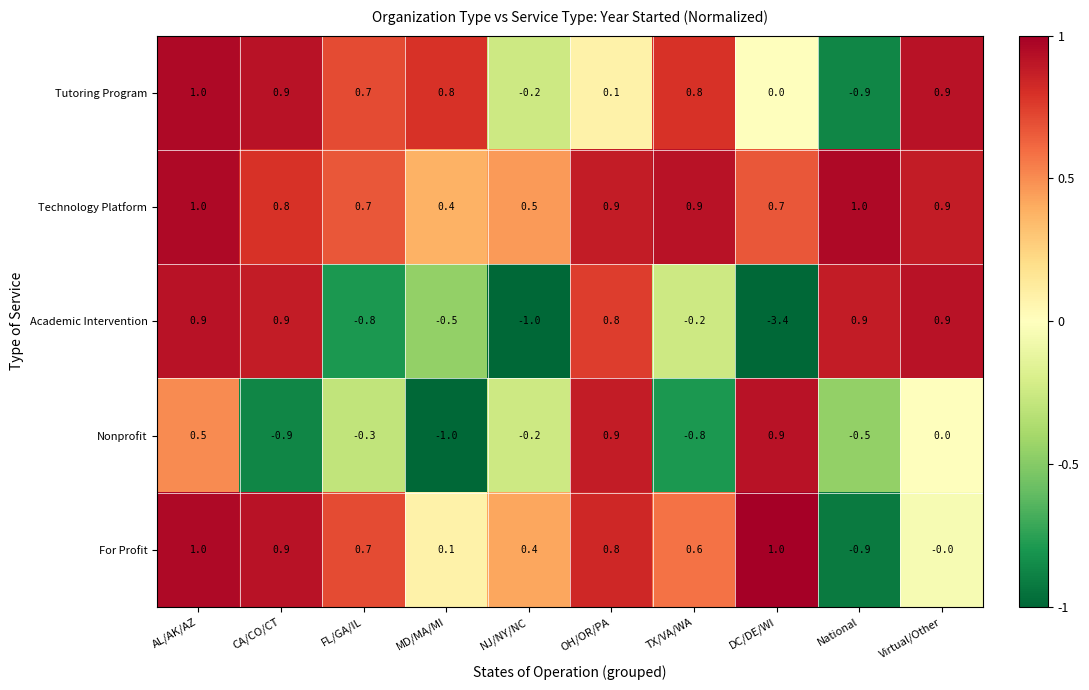

What is the sum of the Technology Platform values at AL/AK/AZ and MD/MA/MI?

1.4